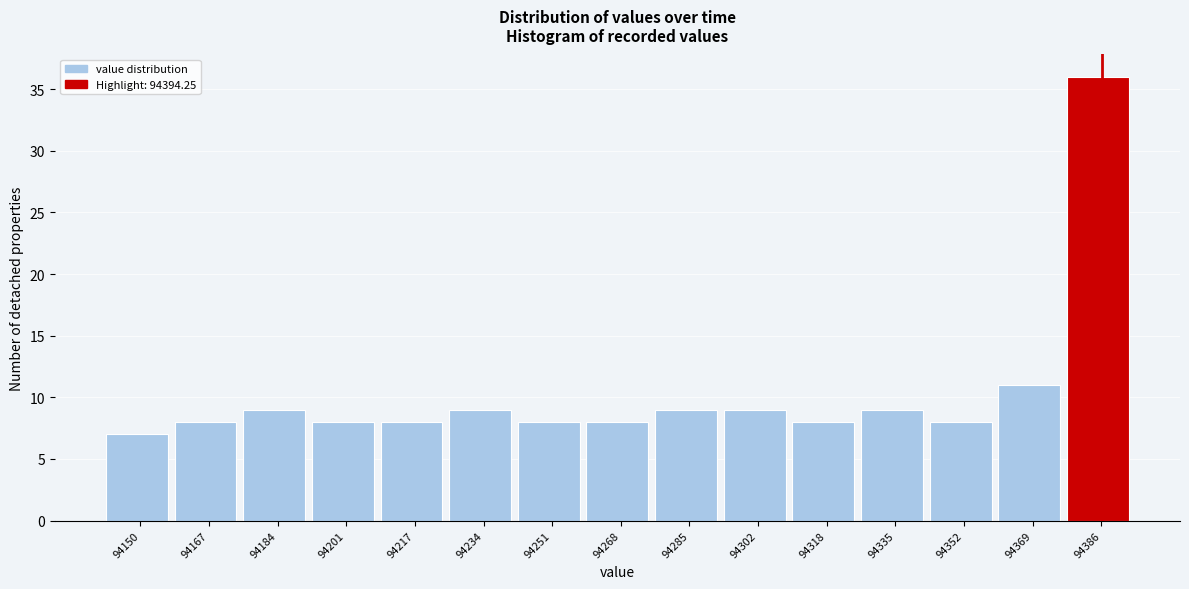

Reading left to right, extract all data points from this chart.

7	8	9	8	8	9	8	8	9	9	8	9	8	11	36